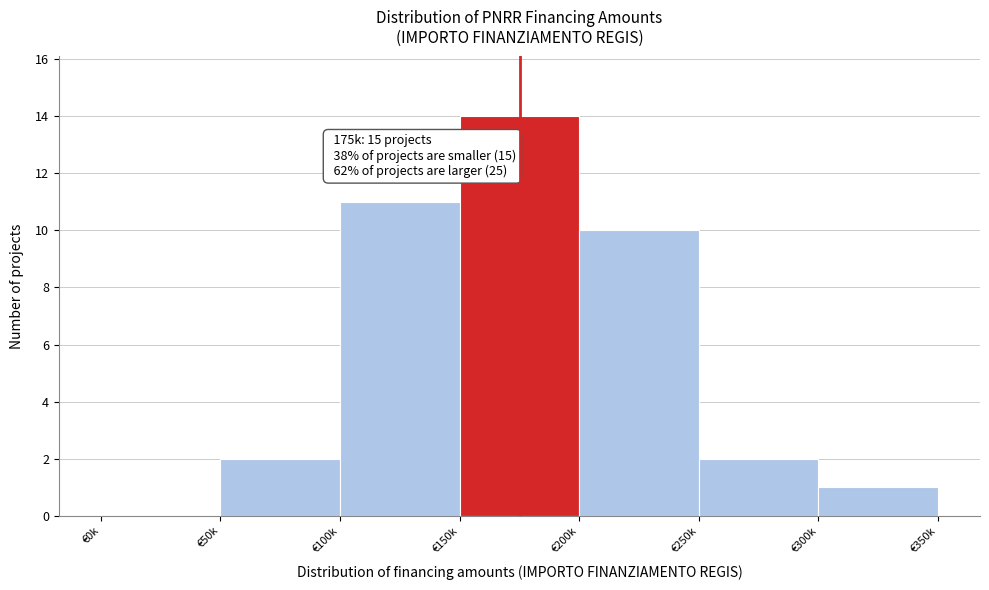

Reading left to right, what are all the values shown in this chart?

€0k=0	€50k=2	€100k=11	€150k=14	€200k=10	€250k=2	€300k=1